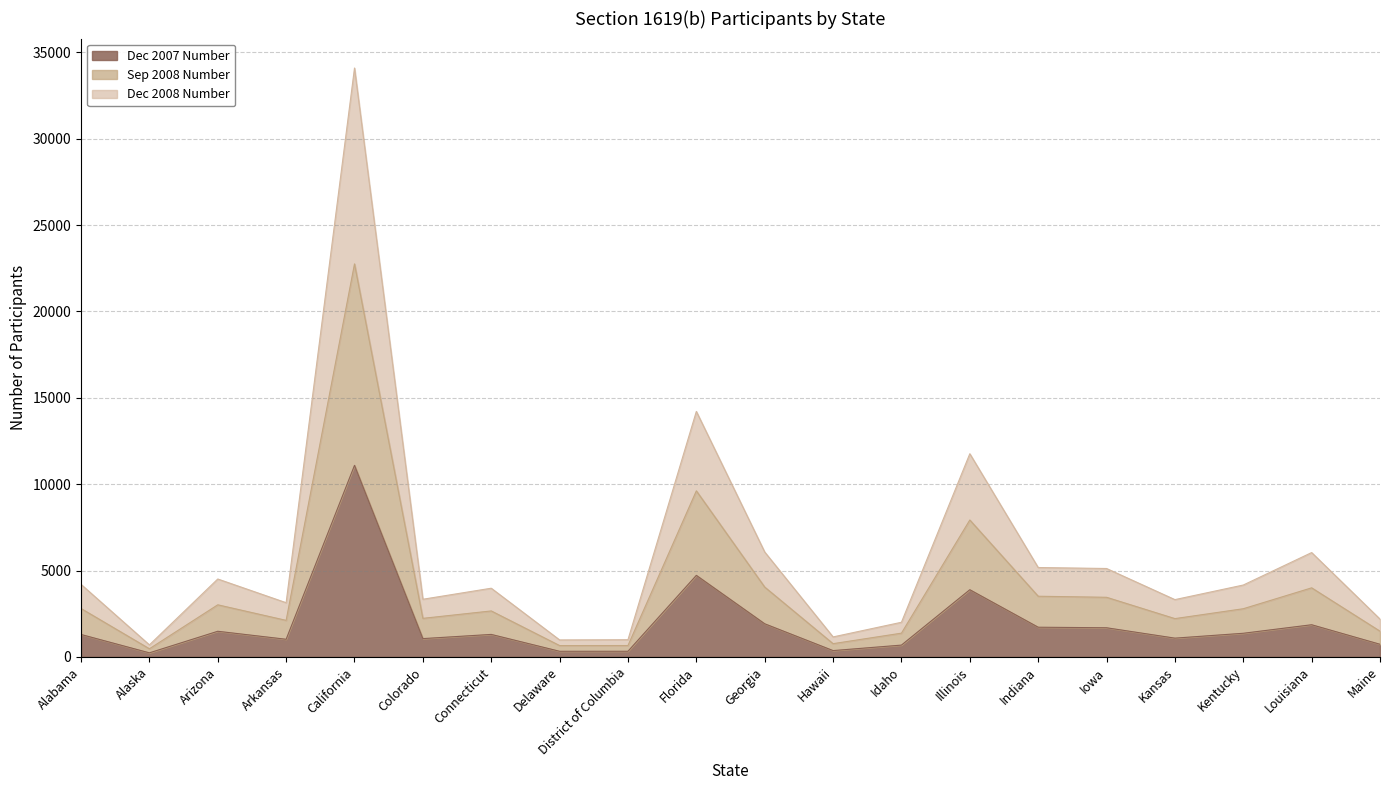

True or false: Dec 2008 Number has more than 1 interior local peaks.

True